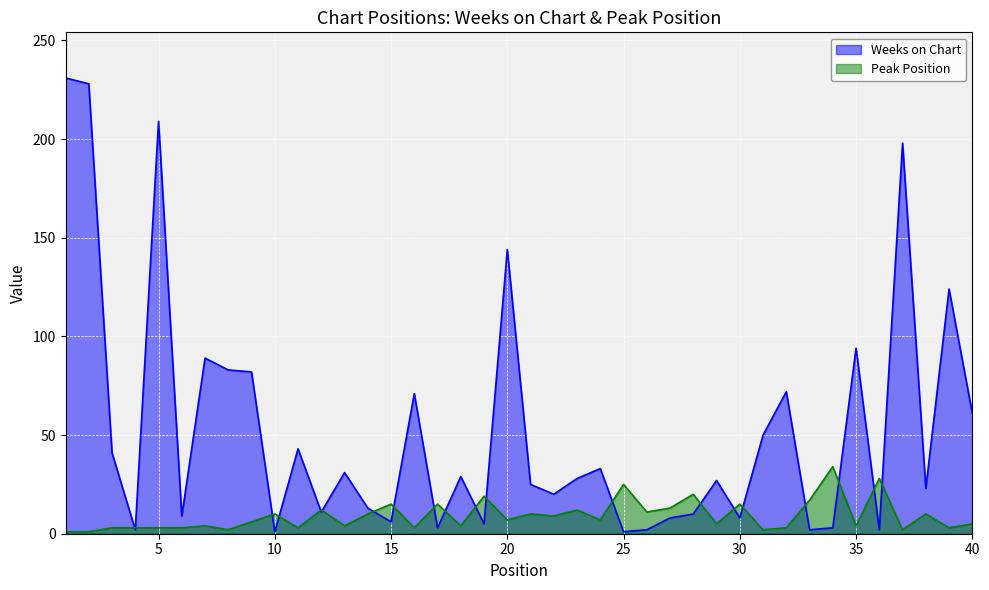

At 5, list the series in order from smallest to largest.

Peak Position, Weeks on Chart